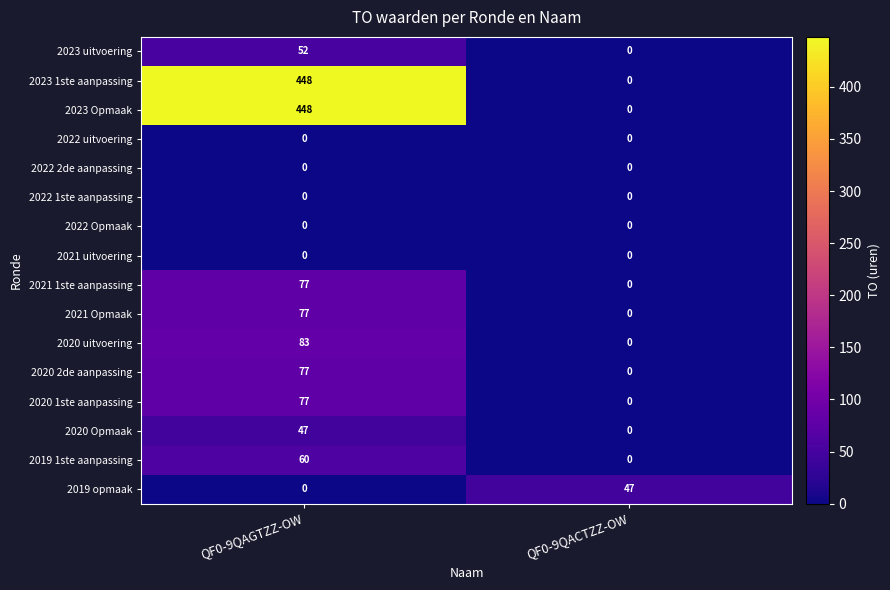

At which category is the sum across all series the highest?

QF0-9QAGTZZ-OW